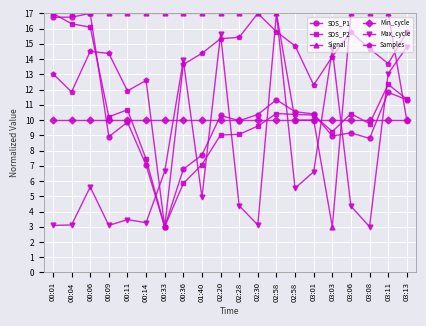

The value of SDS_P2 at 03:01 is 10.3. True or false?

True